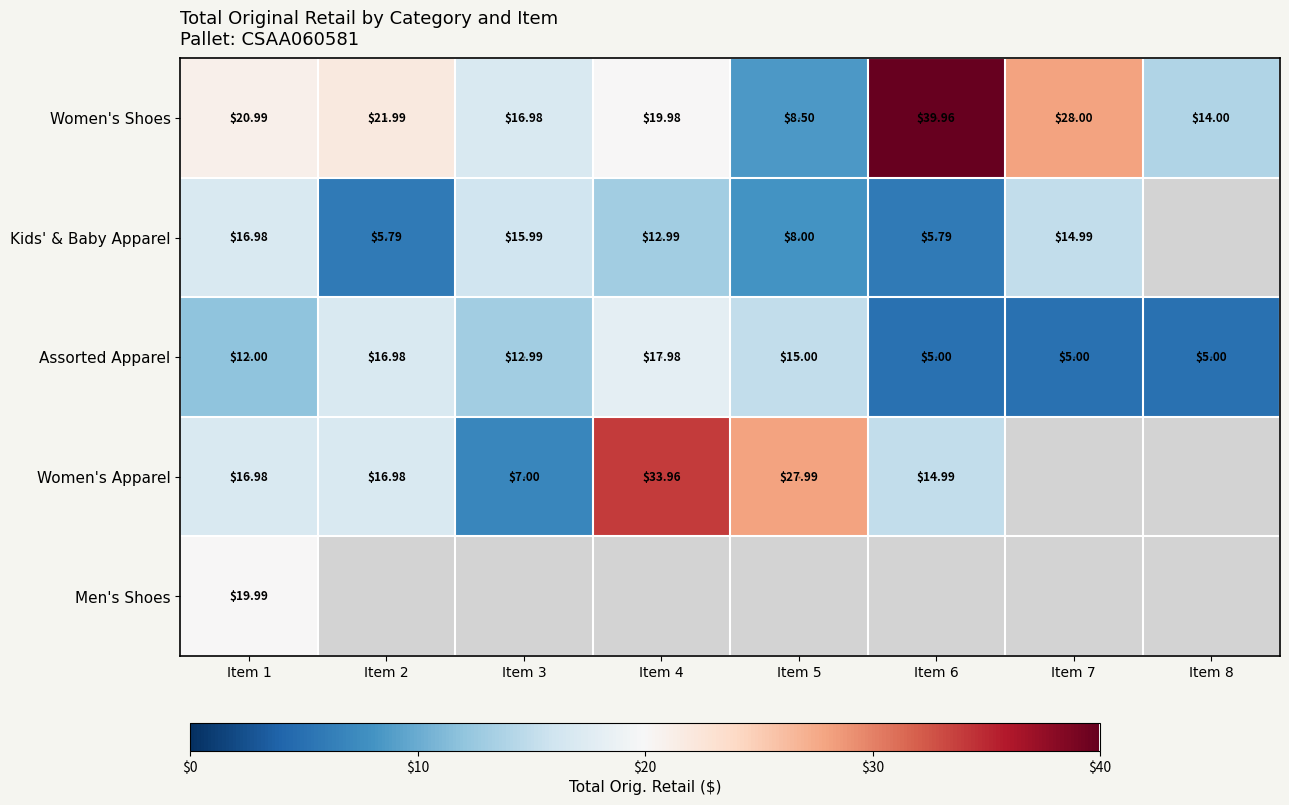

Between Item 1 and Item 6, which is larger?

Item 6